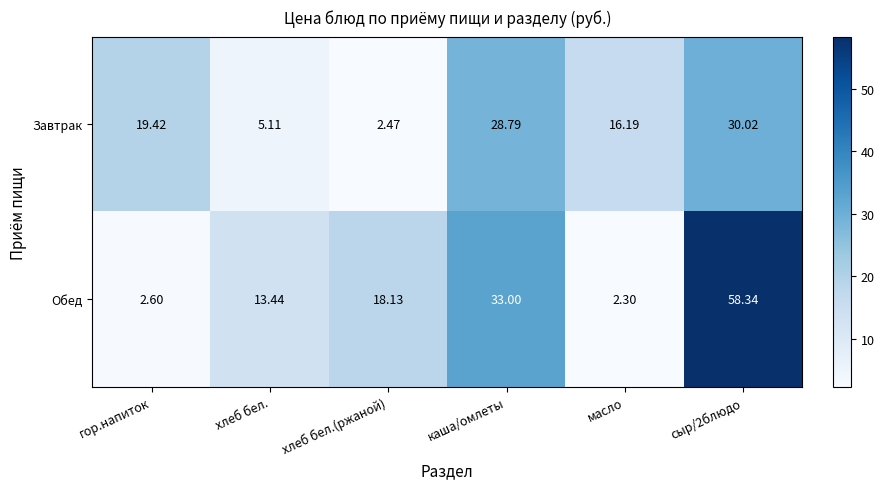

What is the greatest value displayed?

58.3